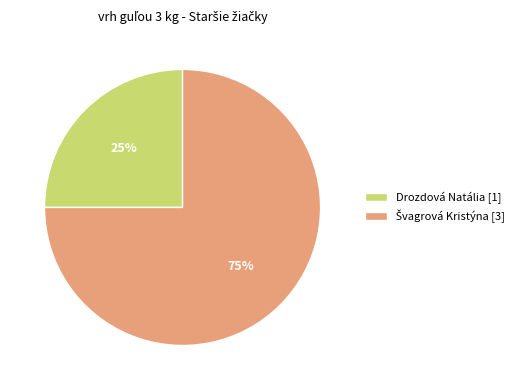

True or false: Drozdová Natália [1] accounts for 25% of the total.

True